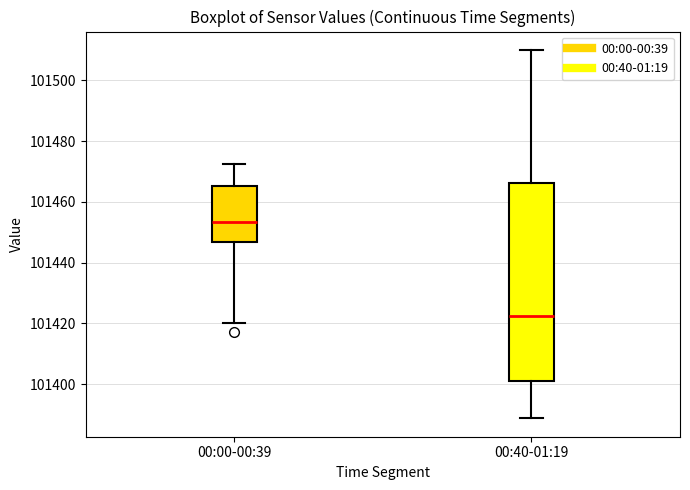

Reading left to right, read every box against the y-axis: the position of its median line, the range the box covers, and the ends of its whiskers. The values are not printed on the chart, so give them approximately, as read against the axis.

00:00-00:39: median 101454, box 101446 to 101466, whiskers 101420 to 101472
00:40-01:19: median 101422, box 101400 to 101466, whiskers 101388 to 101510